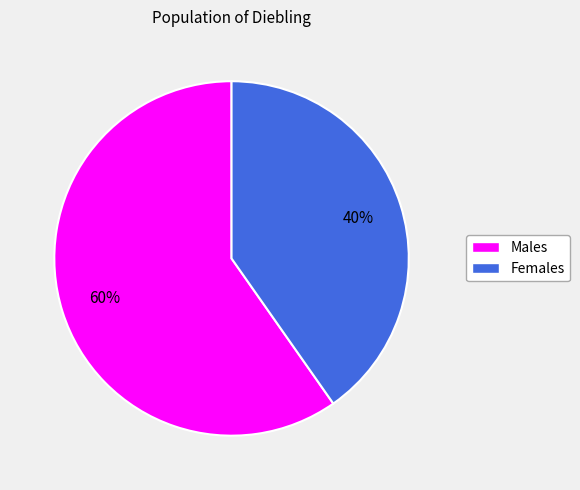

Does any single category account for the majority?

Yes